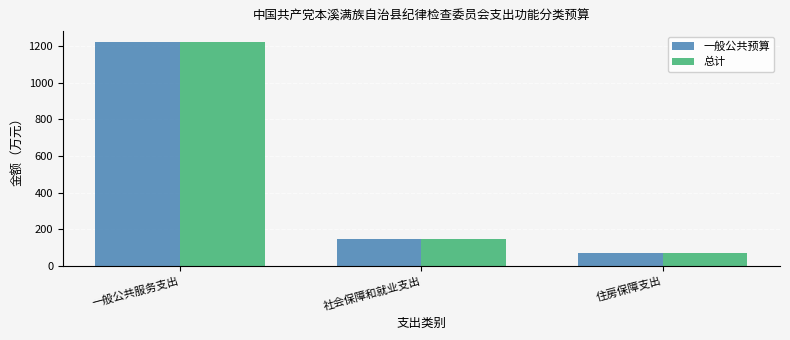

What are all the series names shown in the legend?

一般公共预算, 总计